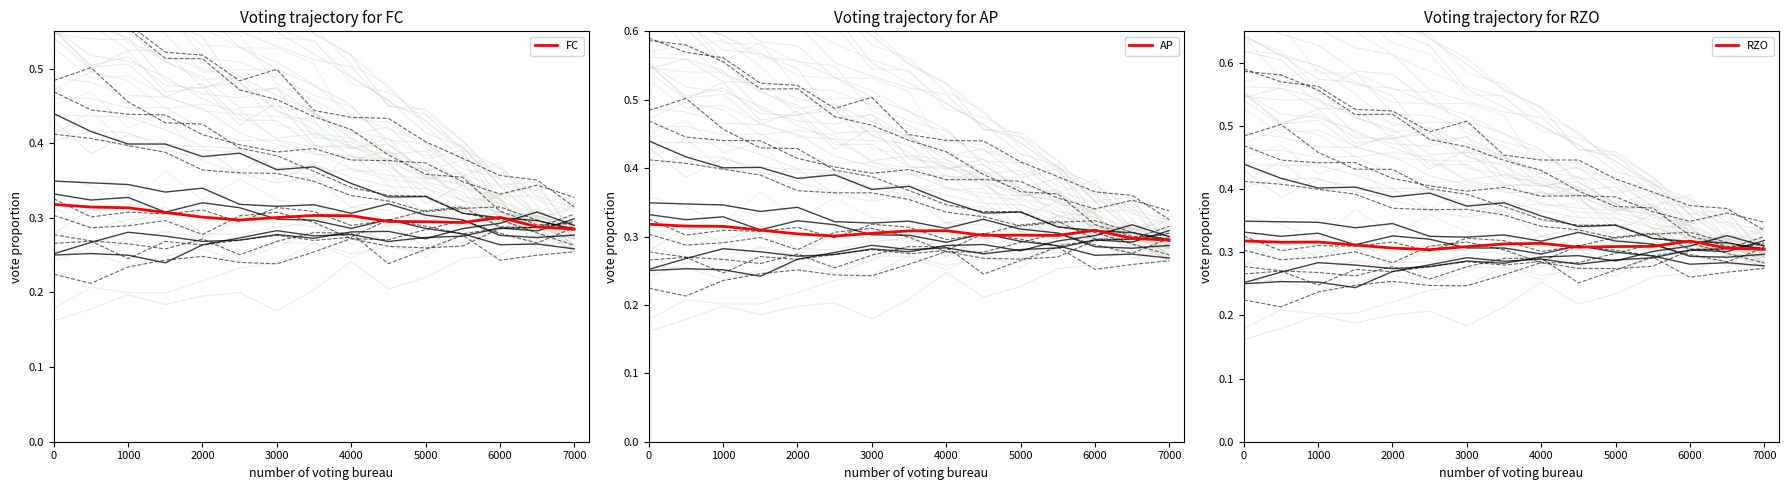

True or false: FC has a value of 0.3 at 6000.

True